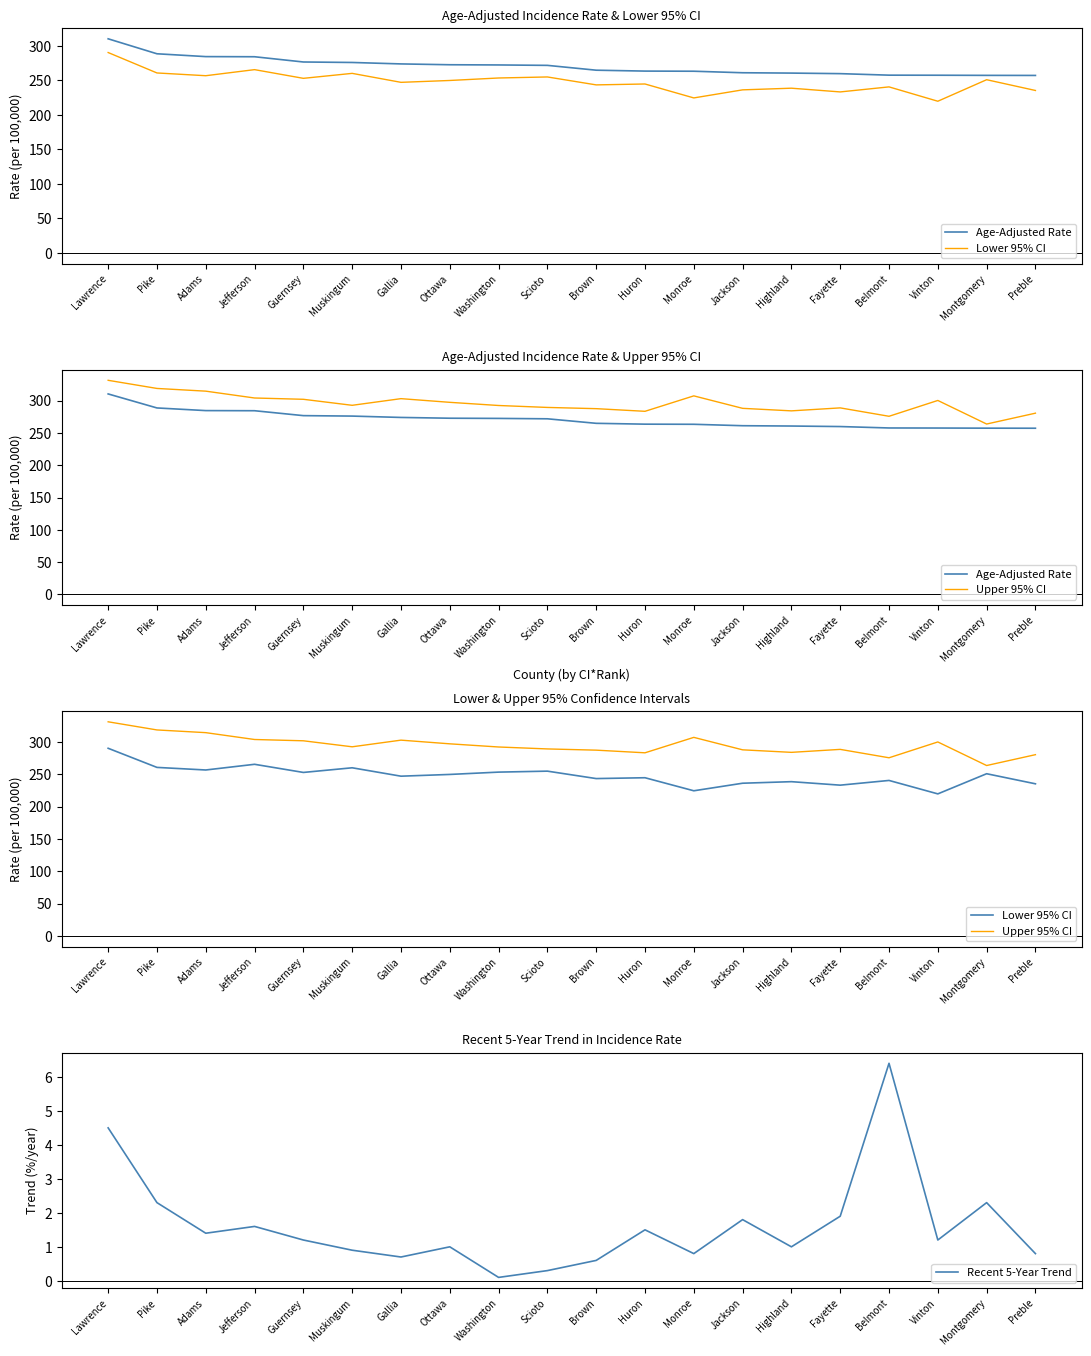

At which label does Upper 95% CI first exceed 292?

Lawrence